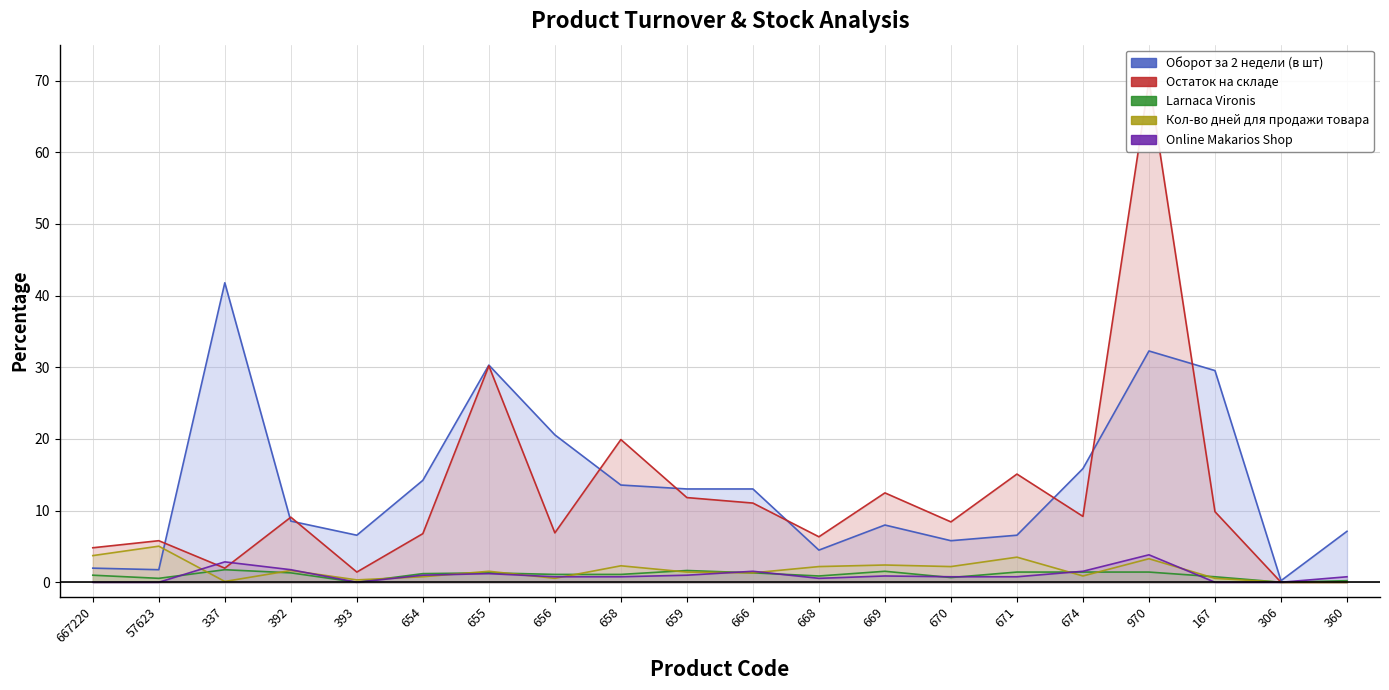

Reading left to right, list all the values displayed in this chart.

Оборот за 2 недели (в шт): 2.0	1.8	41.8	8.5	6.6	14.2	30.3	20.6	13.6	13.0	13.0	4.5	8.0	5.8	6.6	15.9	32.3	29.5	0.2	7.1
Остаток на складе: 4.8	5.8	2.0	9.1	1.4	6.8	30.2	6.9	19.9	11.8	11.0	6.3	12.5	8.4	15.1	9.2	70.0	9.8	0.0	0.0
Larnaca Vironis: 1.0	0.5	1.8	1.3	0.0	1.2	1.3	1.1	1.1	1.6	1.3	0.9	1.5	0.7	1.4	1.4	1.4	0.8	0.0	0.2
Кол-во дней для продажи товара: 3.7	5.0	0.1	1.6	0.3	0.8	1.5	0.5	2.3	1.4	1.3	2.2	2.4	2.2	3.5	0.9	3.3	0.5	0.0	0.0
Online Makarios Shop: 0.0	0.0	2.8	1.8	0.0	1.0	1.2	0.8	0.8	1.0	1.5	0.5	0.9	0.8	0.8	1.5	3.8	0.0	0.0	0.8